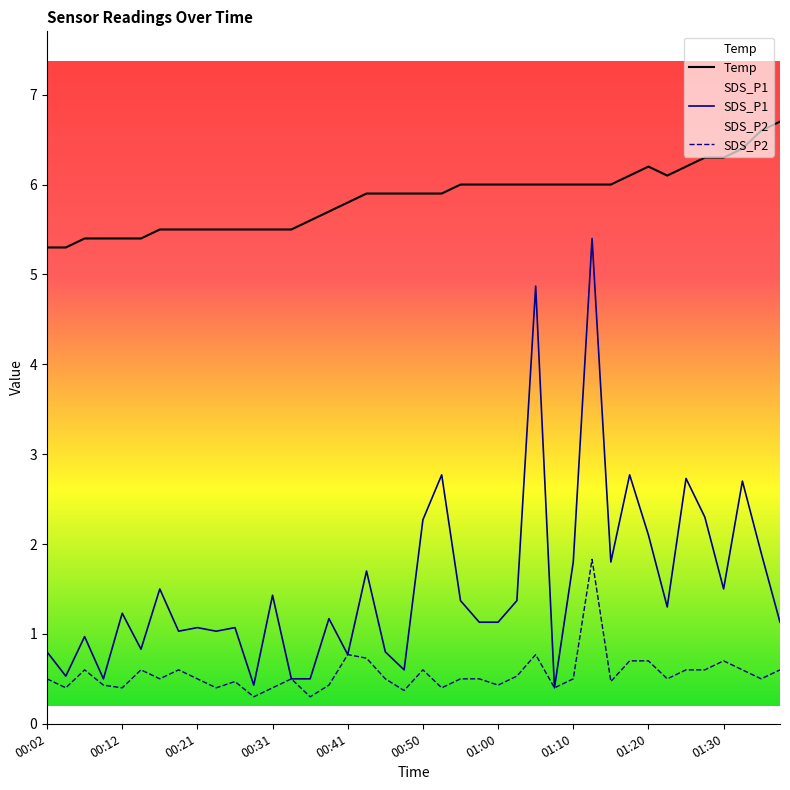

Is it true that SDS_P1 equals 1.4 at 25?

True